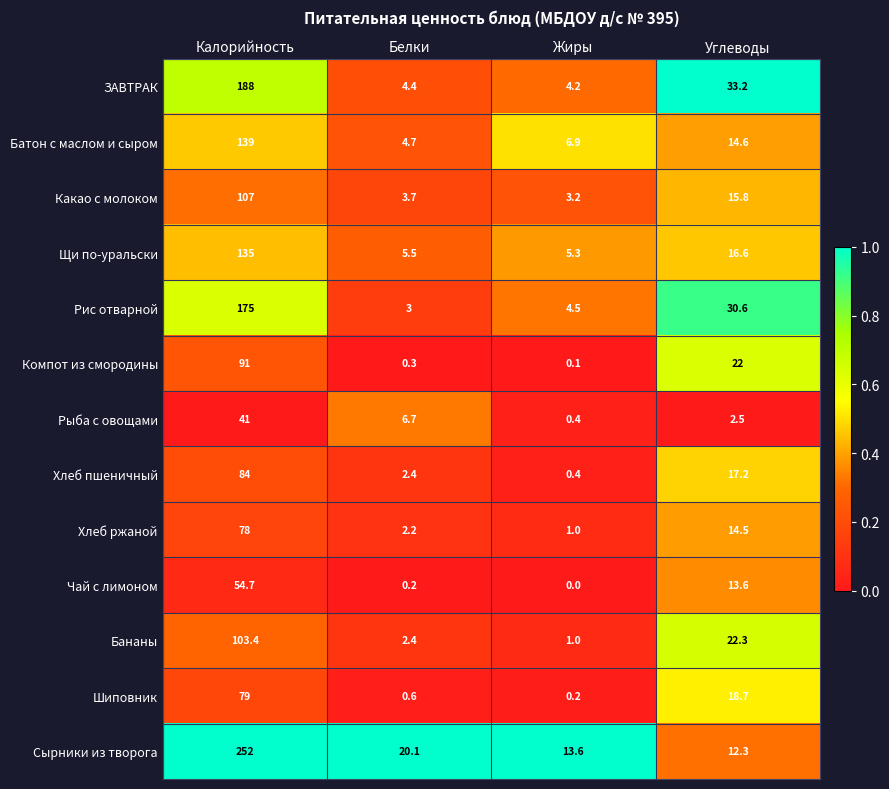

What is the lowest value of the Хлеб ржаной series?

1.0